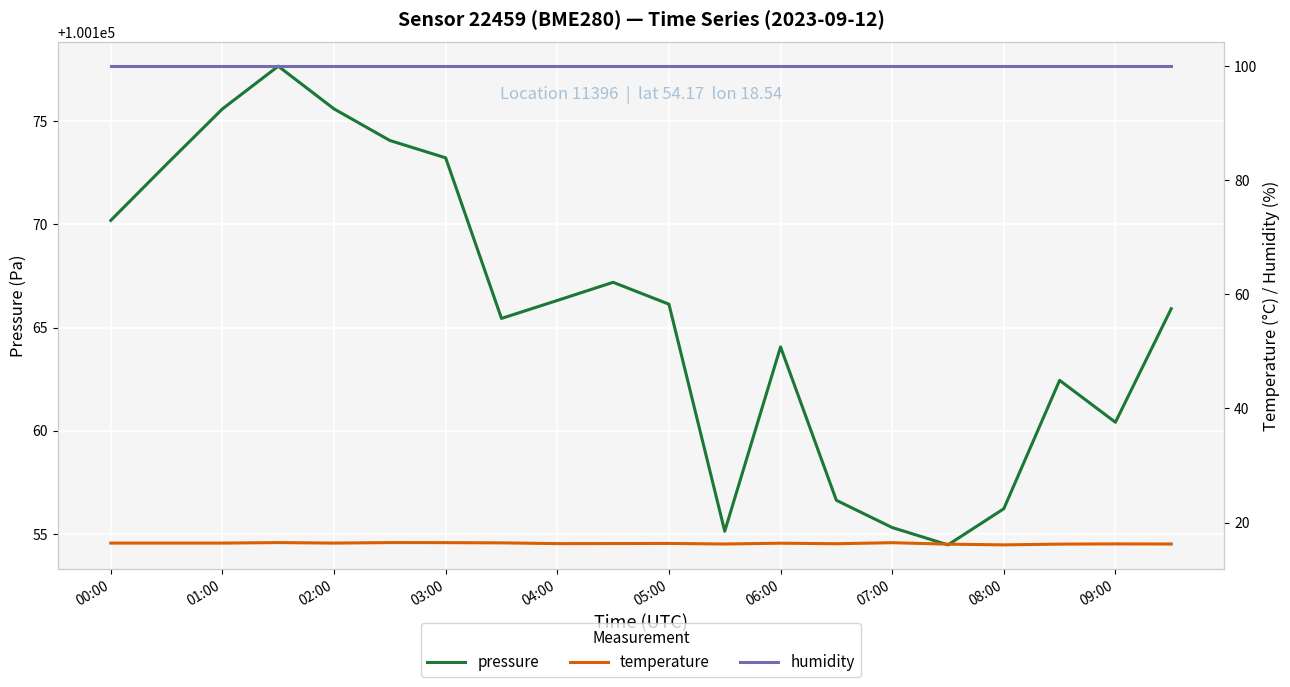

Where is humidity nearest to the value 100?

00:00